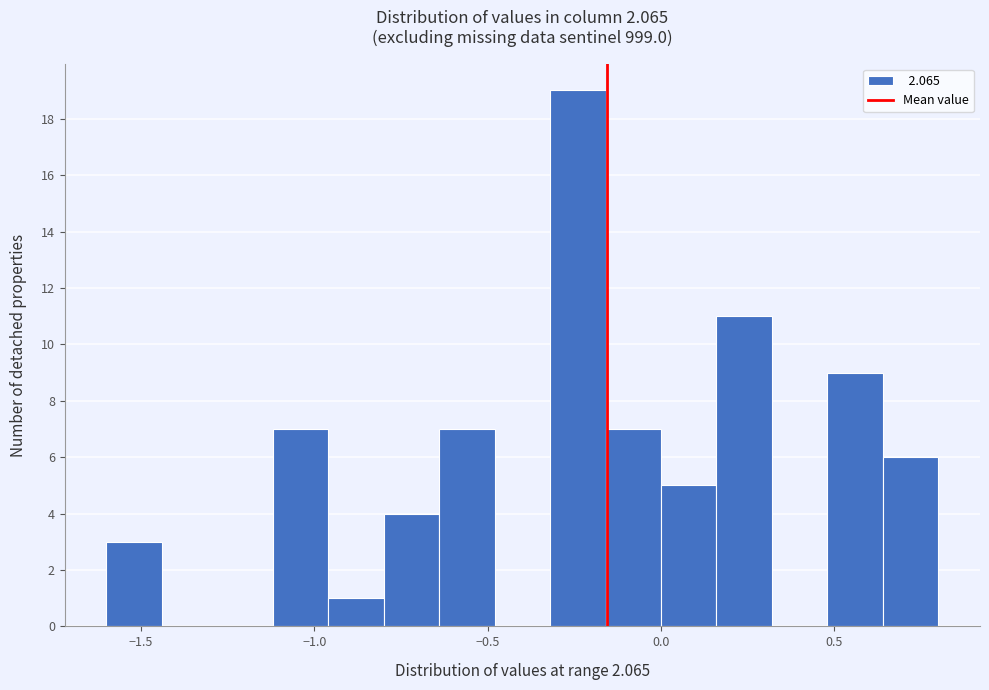

Read against the x-axis, roughly where is the centre of the tallest bar?

-0.25